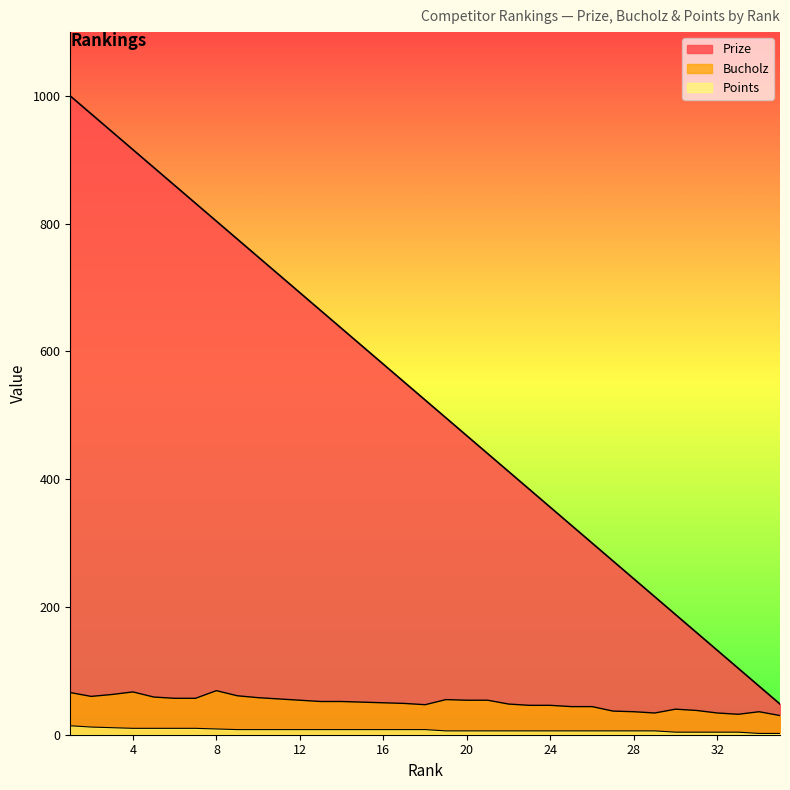

Where is Bucholz nearest to the value 49?

17